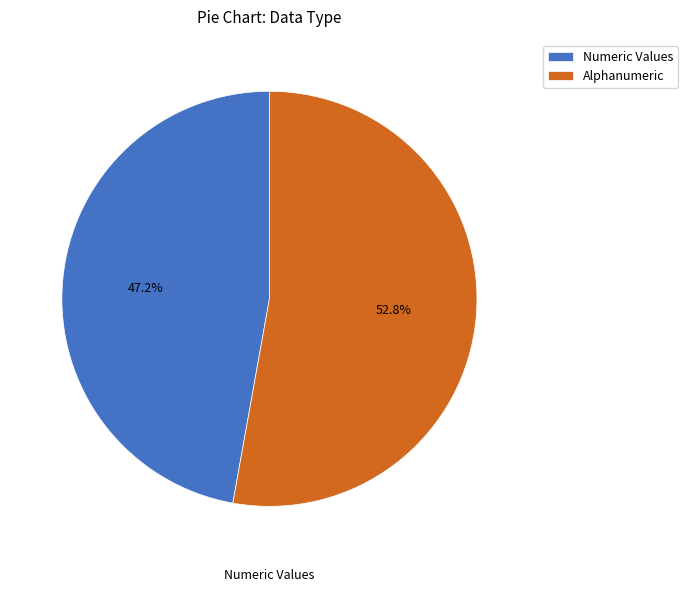

What is the smallest slice in the pie chart?

Numeric Values